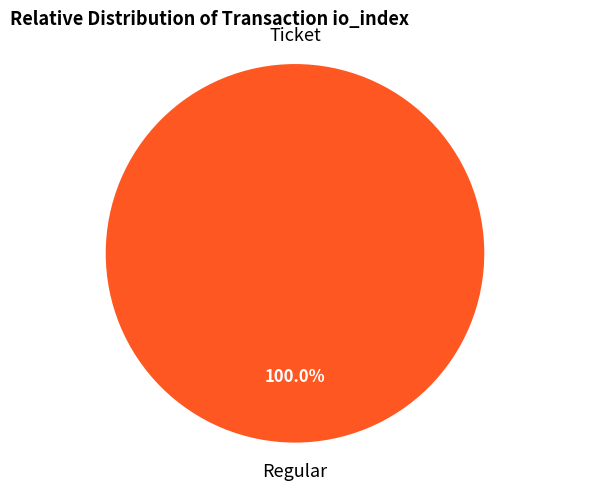

To the nearest percent, what is the difference between the Ticket (io_index=0) and Regular (io_index=15) slice percentages?

100%